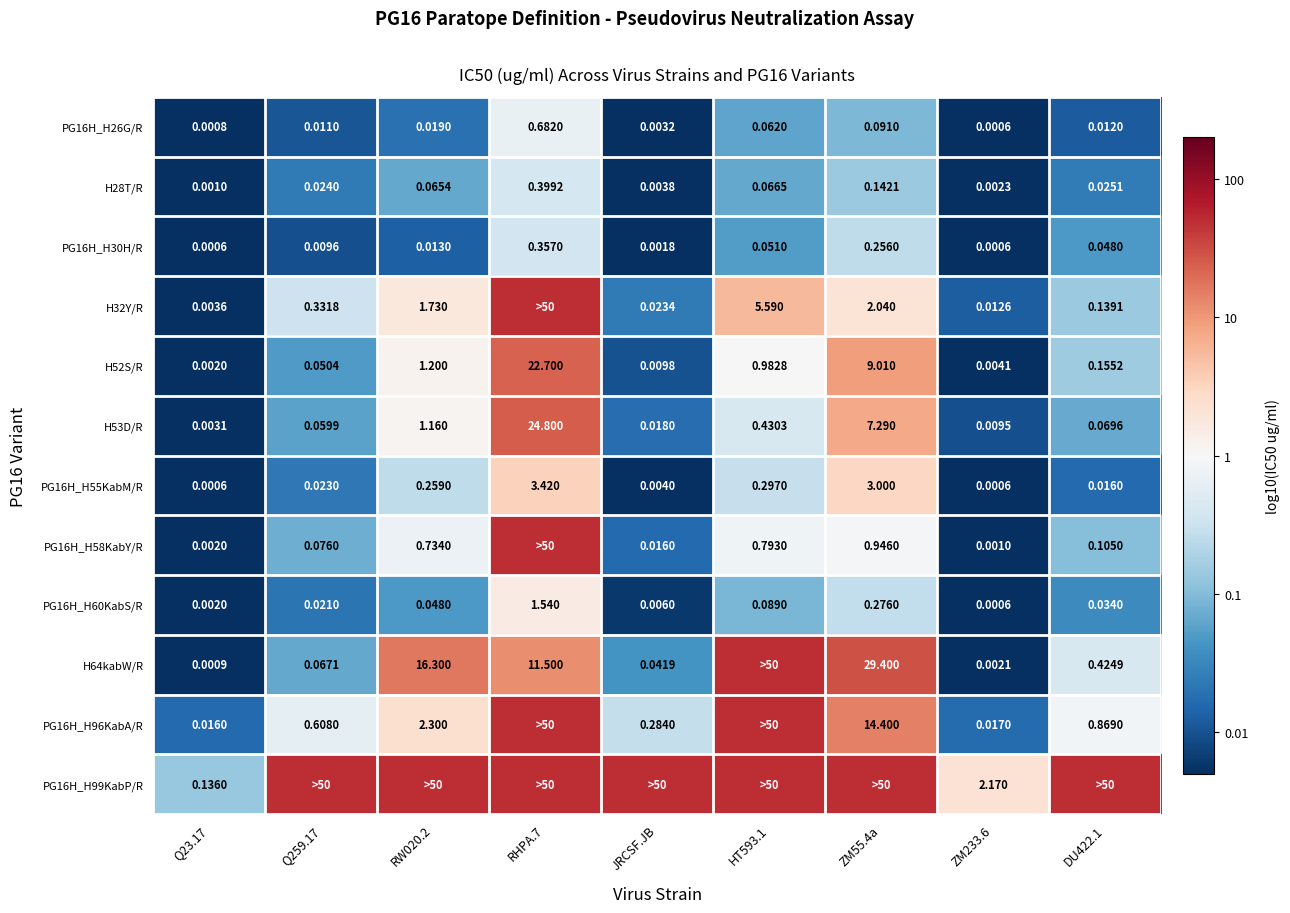

Is the value of PG16H_H96KabA/R at Q259.17 greater than the value of PG16H_H99KabP/R at ZM233.6?

No